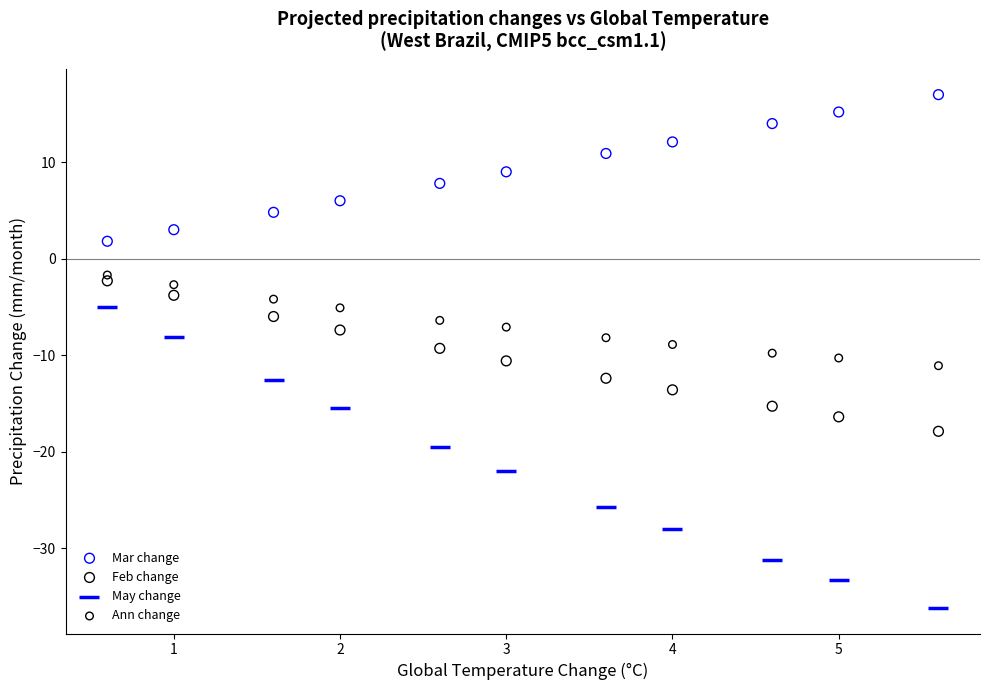

What are all the series names shown in the legend?

Mar change, Feb change, May change, Ann change